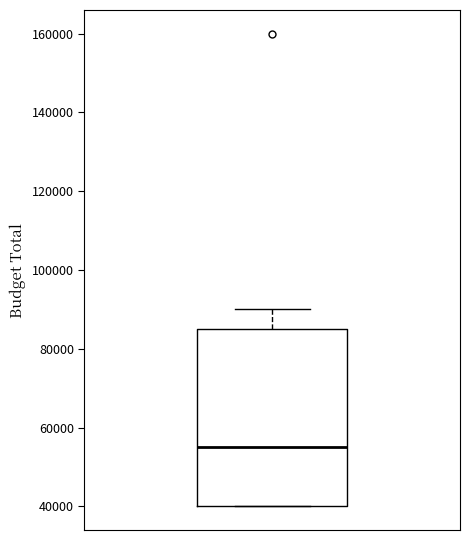

Where is the lower edge of the box on the y-axis? The values are not printed on the chart, so give them approximately, as read against the axis.

40000